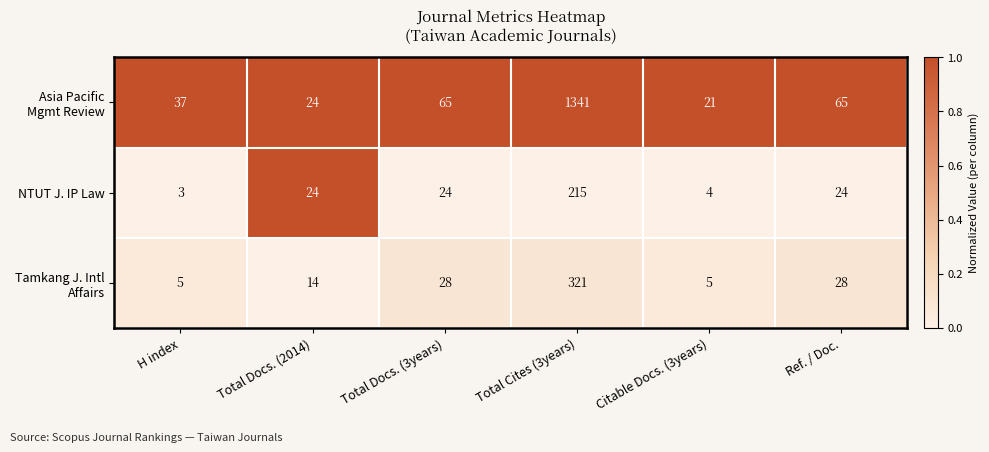

What is the sum of all NTUT J. IP Law values?

294